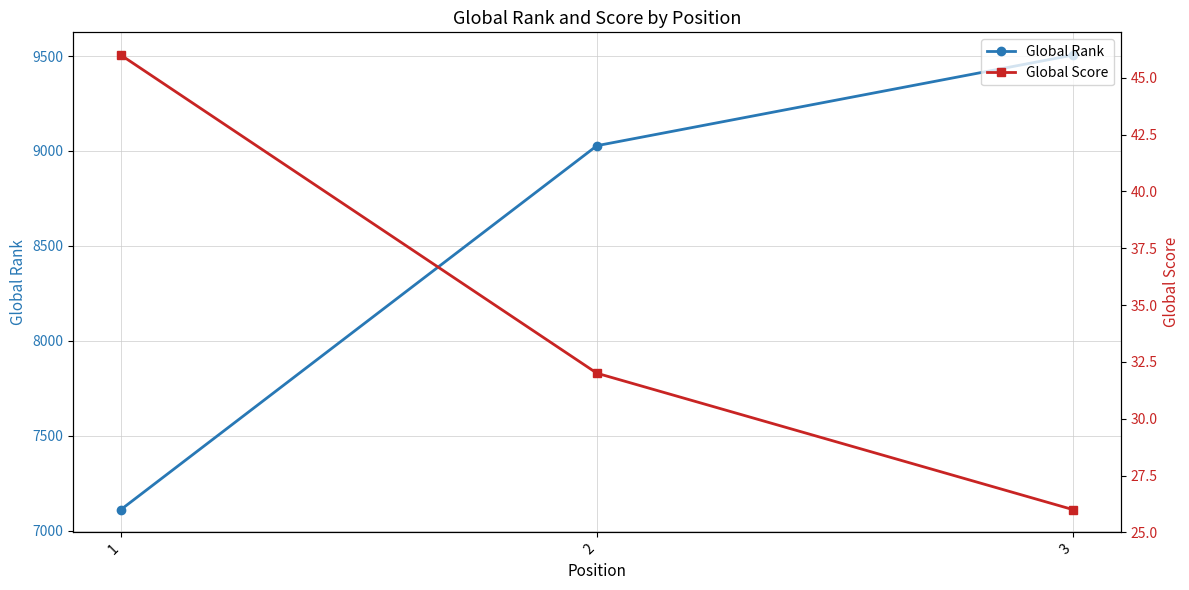

At which label does Global Rank reach its minimum?

1